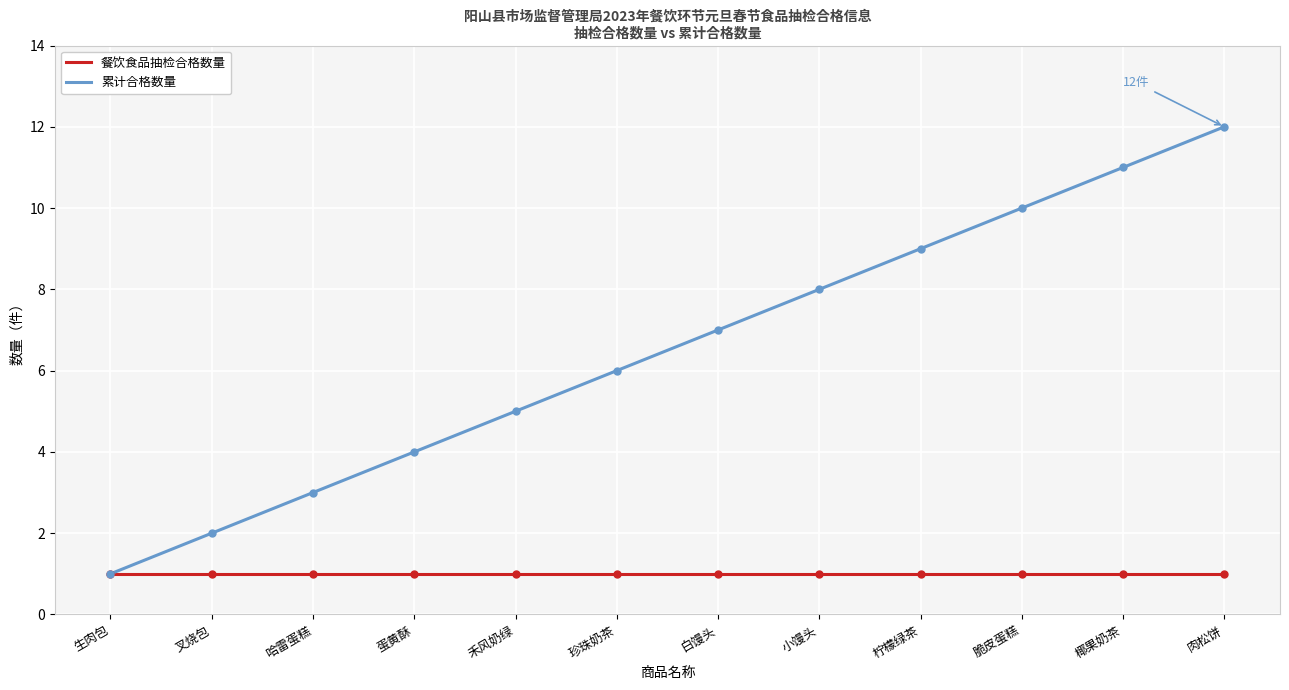

Reading right to left, extract all data points from this chart.

餐饮食品抽检合格数量: 1	1	1	1	1	1	1	1	1	1	1	1
累计合格数量: 12	11	10	9	8	7	6	5	4	3	2	1